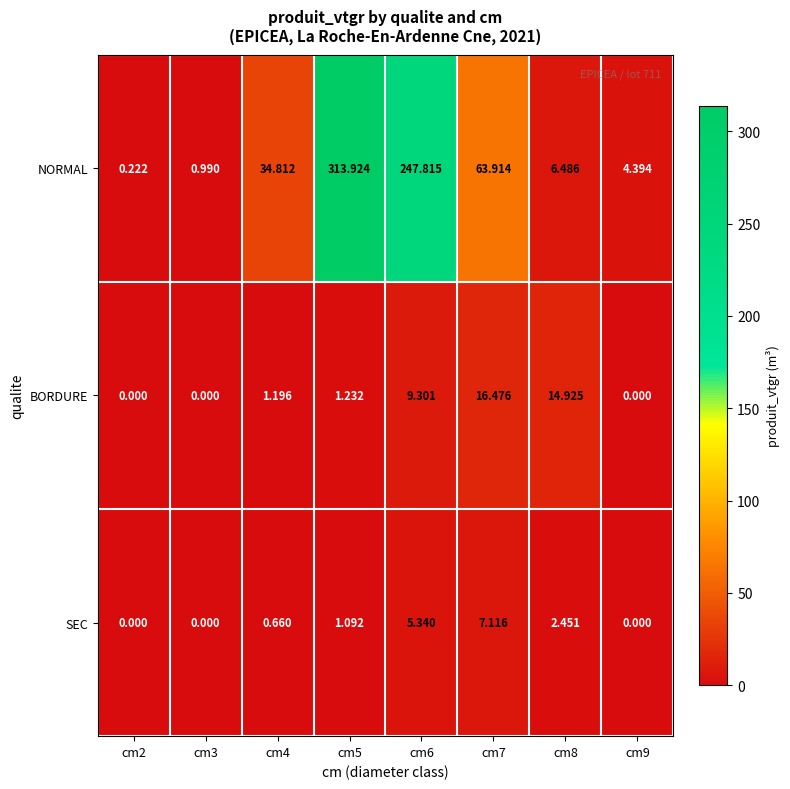

Is the value of NORMAL at cm9 greater than the value of BORDURE at cm5?

Yes